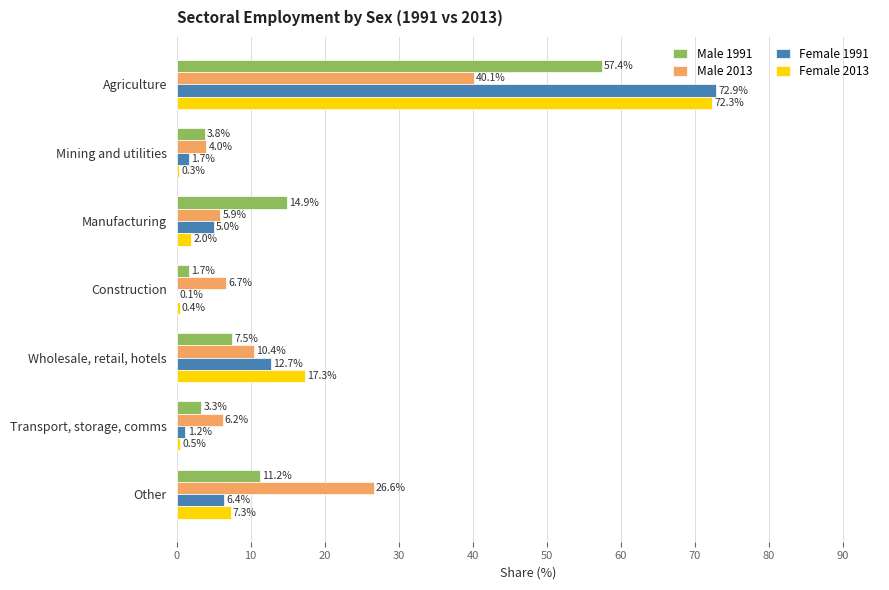

The Male 2013 series shows 10.7 at Other. True or false?

False